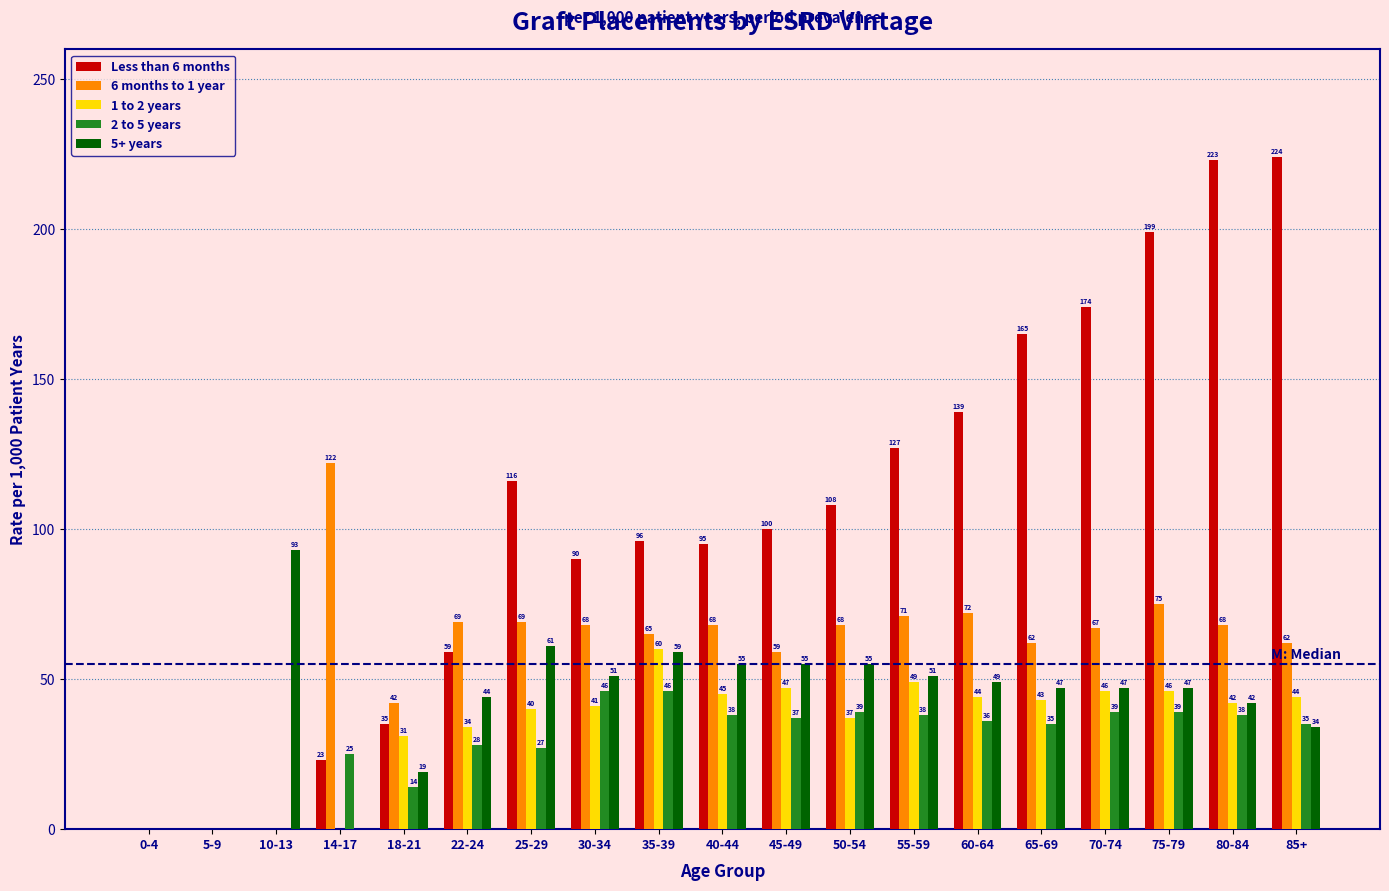

Reading left to right, list all the values displayed in this chart.

Less than 6 months: 0-4=0	5-9=0	10-13=0	14-17=23	18-21=35	22-24=59	25-29=116	30-34=90	35-39=96	40-44=95	45-49=100	50-54=108	55-59=127	60-64=139	65-69=165	70-74=174	75-79=199	80-84=223	85+=224
6 months to 1 year: 0-4=0	5-9=0	10-13=0	14-17=122	18-21=42	22-24=69	25-29=69	30-34=68	35-39=65	40-44=68	45-49=59	50-54=68	55-59=71	60-64=72	65-69=62	70-74=67	75-79=75	80-84=68	85+=62
1 to 2 years: 0-4=0	5-9=0	10-13=0	14-17=0	18-21=31	22-24=34	25-29=40	30-34=41	35-39=60	40-44=45	45-49=47	50-54=37	55-59=49	60-64=44	65-69=43	70-74=46	75-79=46	80-84=42	85+=44
2 to 5 years: 0-4=0	5-9=0	10-13=0	14-17=25	18-21=14	22-24=28	25-29=27	30-34=46	35-39=46	40-44=38	45-49=37	50-54=39	55-59=38	60-64=36	65-69=35	70-74=39	75-79=39	80-84=38	85+=35
5+ years: 0-4=0	5-9=0	10-13=93	14-17=0	18-21=19	22-24=44	25-29=61	30-34=51	35-39=59	40-44=55	45-49=55	50-54=55	55-59=51	60-64=49	65-69=47	70-74=47	75-79=47	80-84=42	85+=34